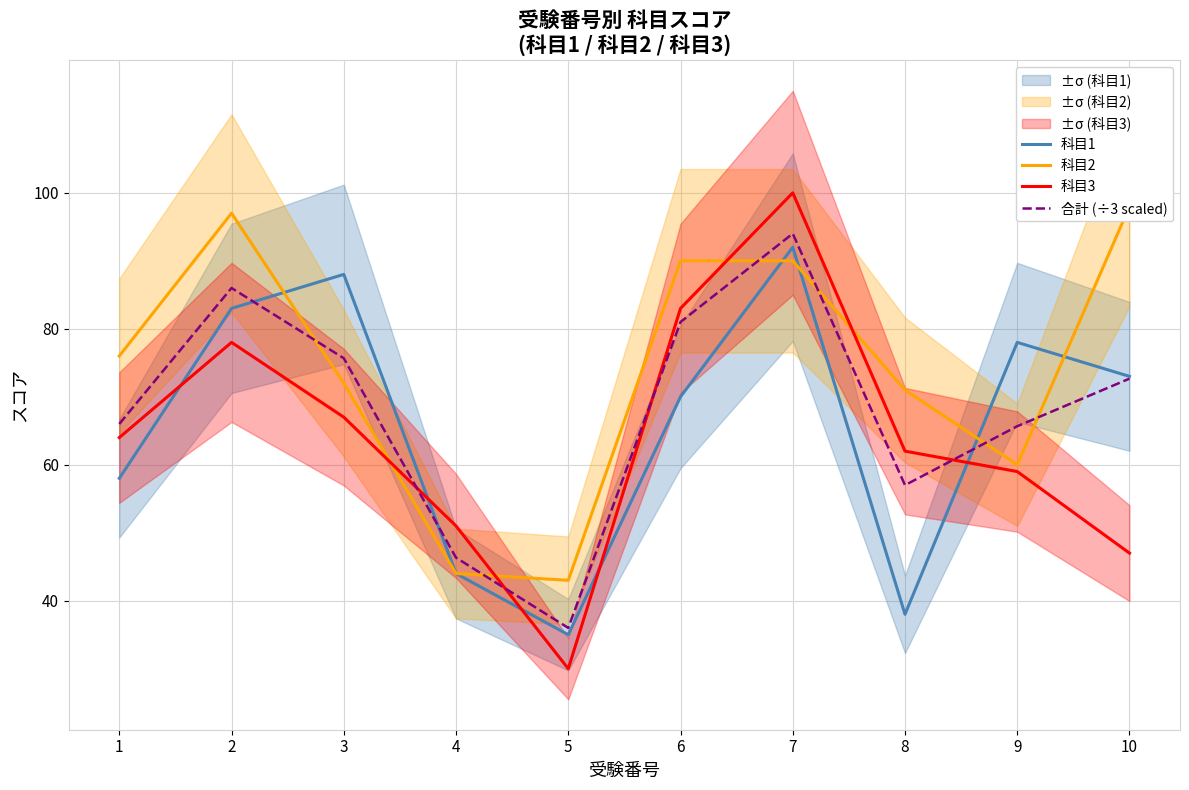

The 科目2 series shows 90.0 at 6. True or false?

True